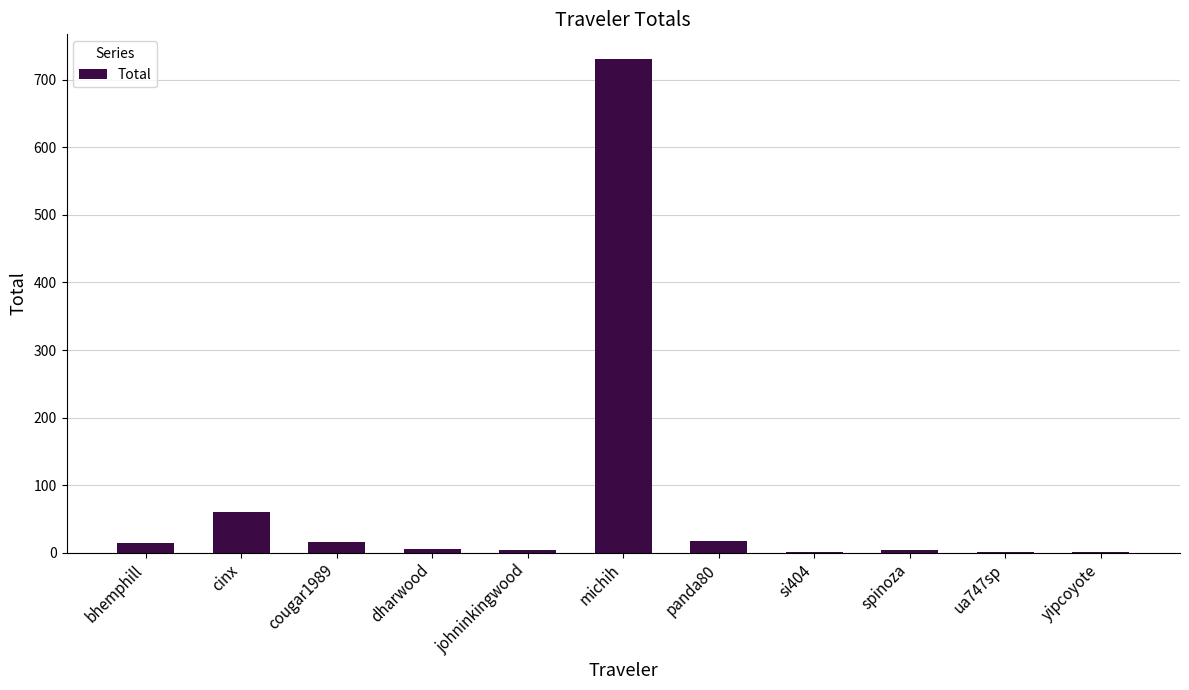

Between spinoza and cinx, which is larger?

cinx